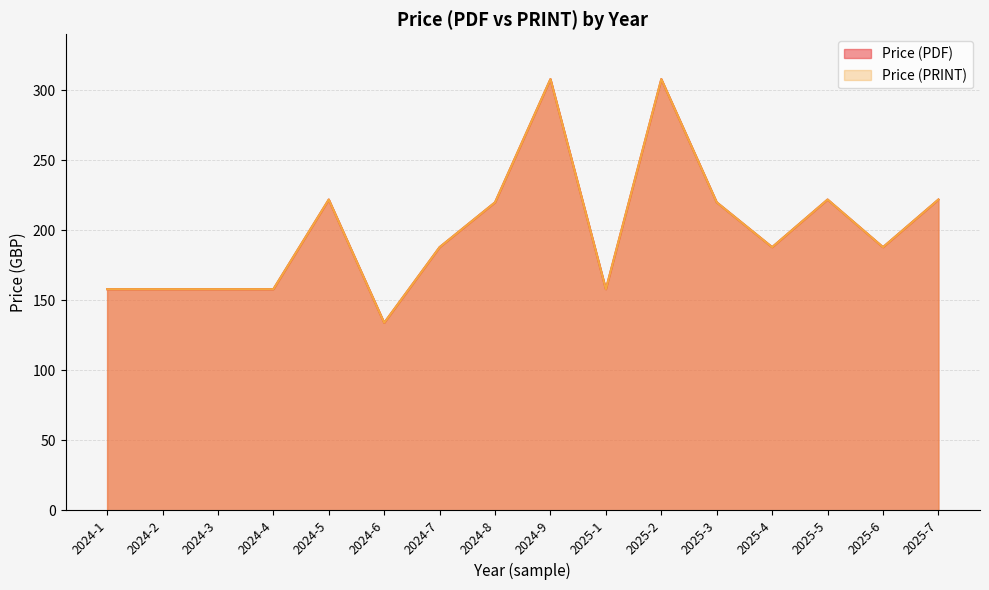

At which category does Price (PRINT) reach its first local peak?

2024-5